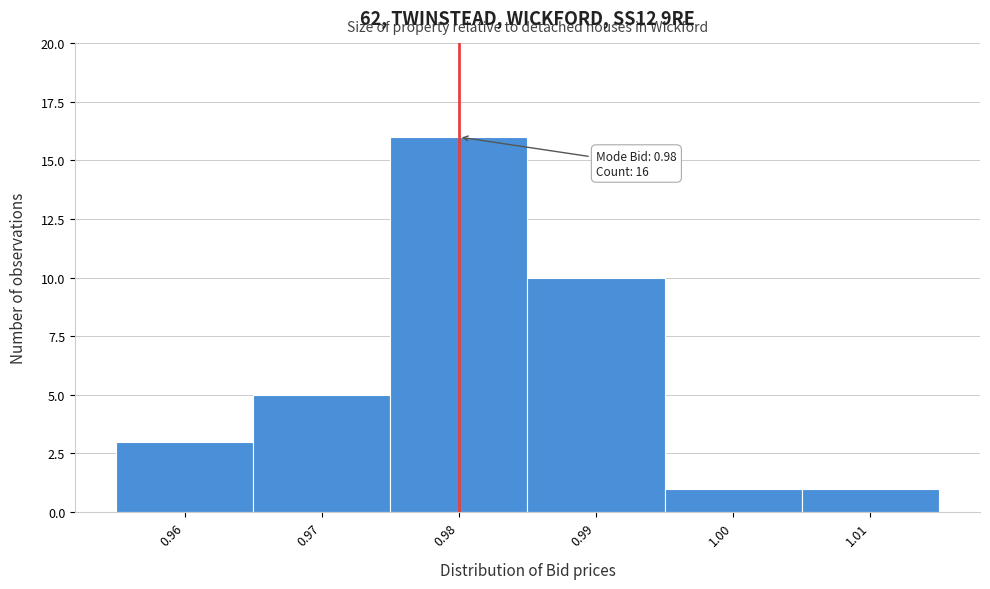

Which range on the x-axis has the tallest bar?

0.975 to 0.985